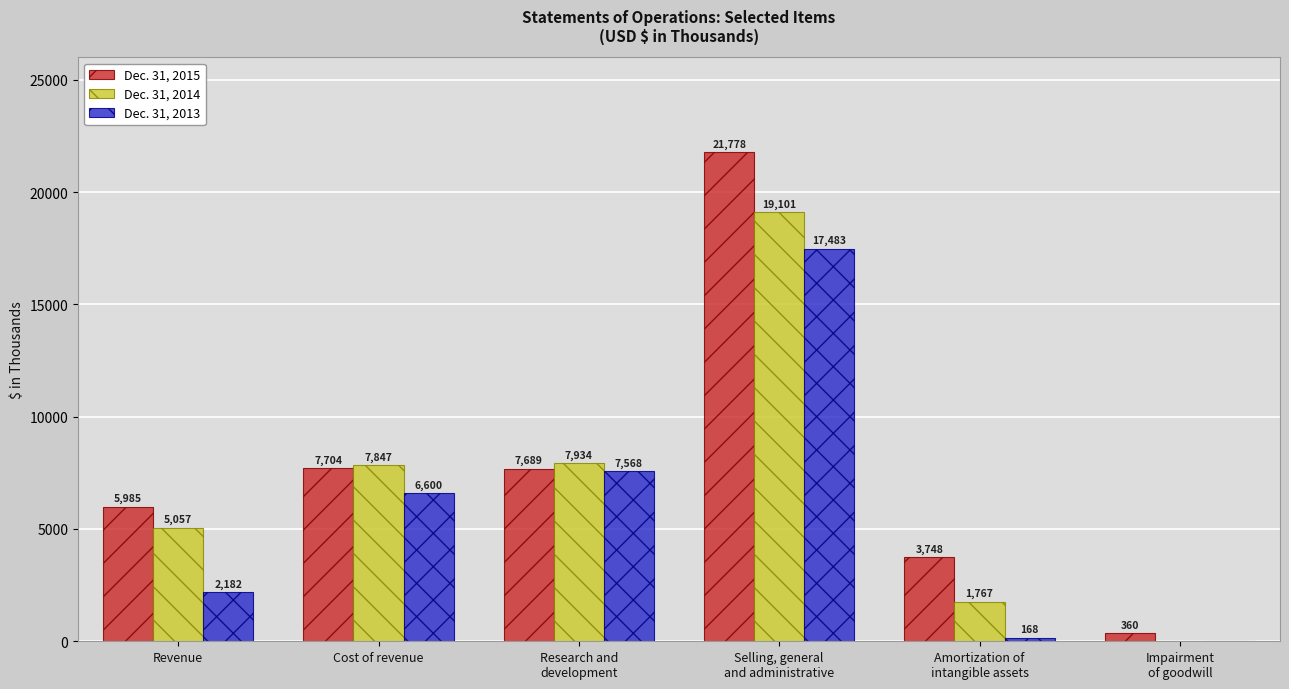

Are the bars grouped side by side (vs. stacked)?

Yes